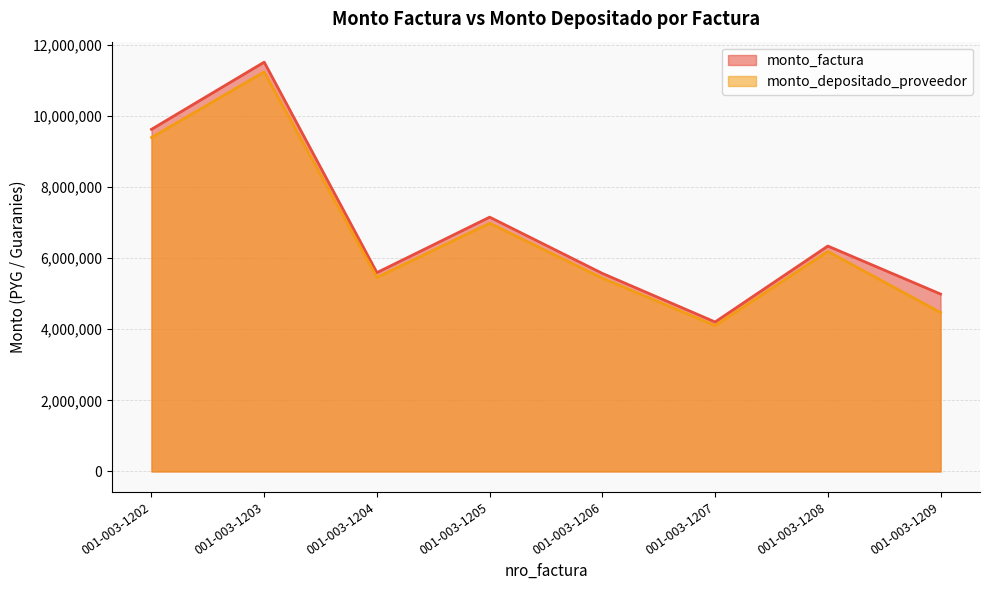

Where is monto_depositado_proveedor nearest to the value 7672584?

001-003-1205